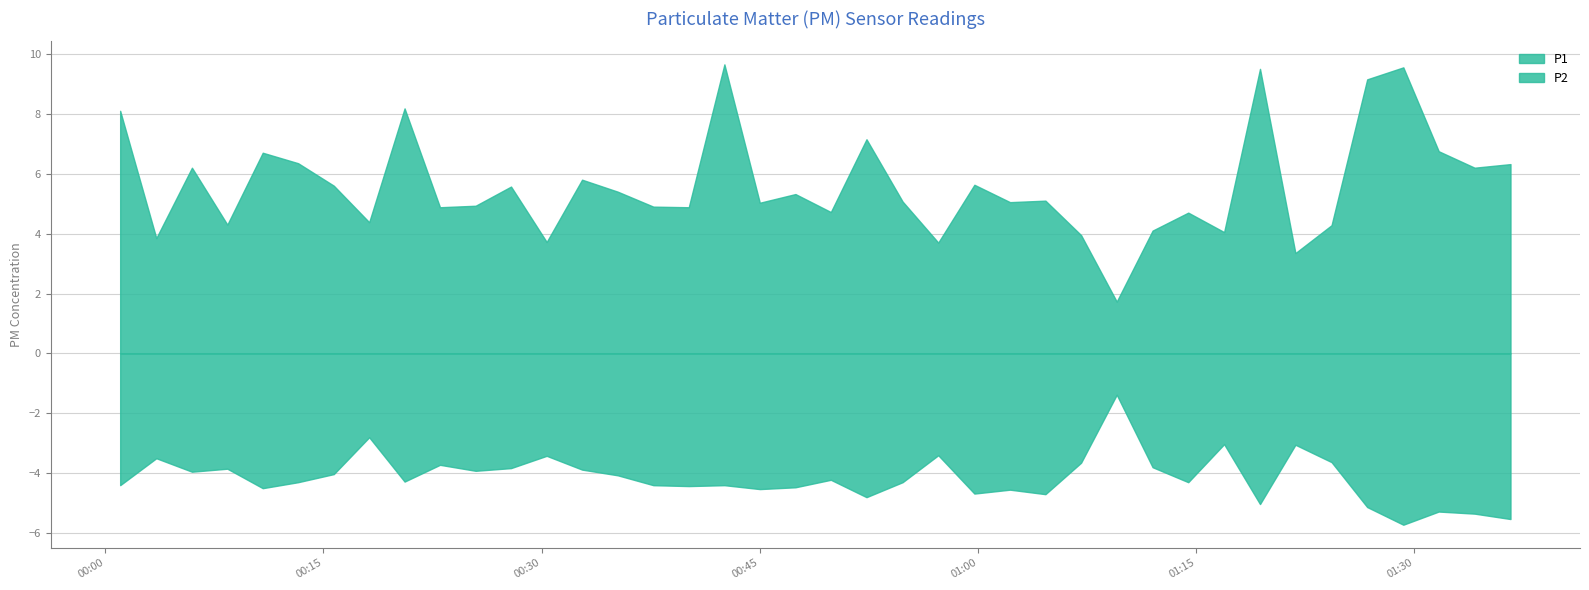

Does the chart have visible grid lines?

Yes